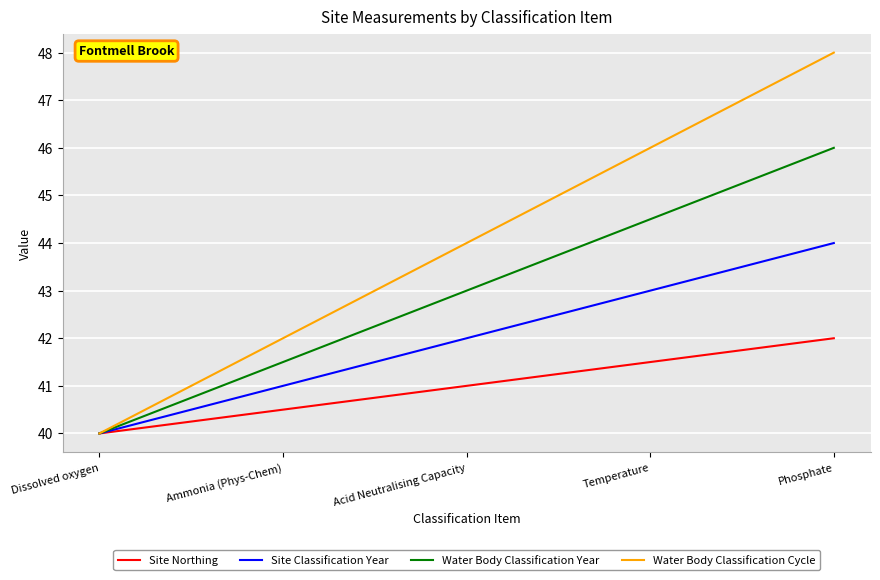

Reading left to right, extract all data points from this chart.

Site Northing: 40.0	40.5	41.0	41.5	42.0
Site Classification Year: 40.0	41.0	42.0	43.0	44.0
Water Body Classification Year: 40.0	41.5	43.0	44.5	46.0
Water Body Classification Cycle: 40.0	42.0	44.0	46.0	48.0